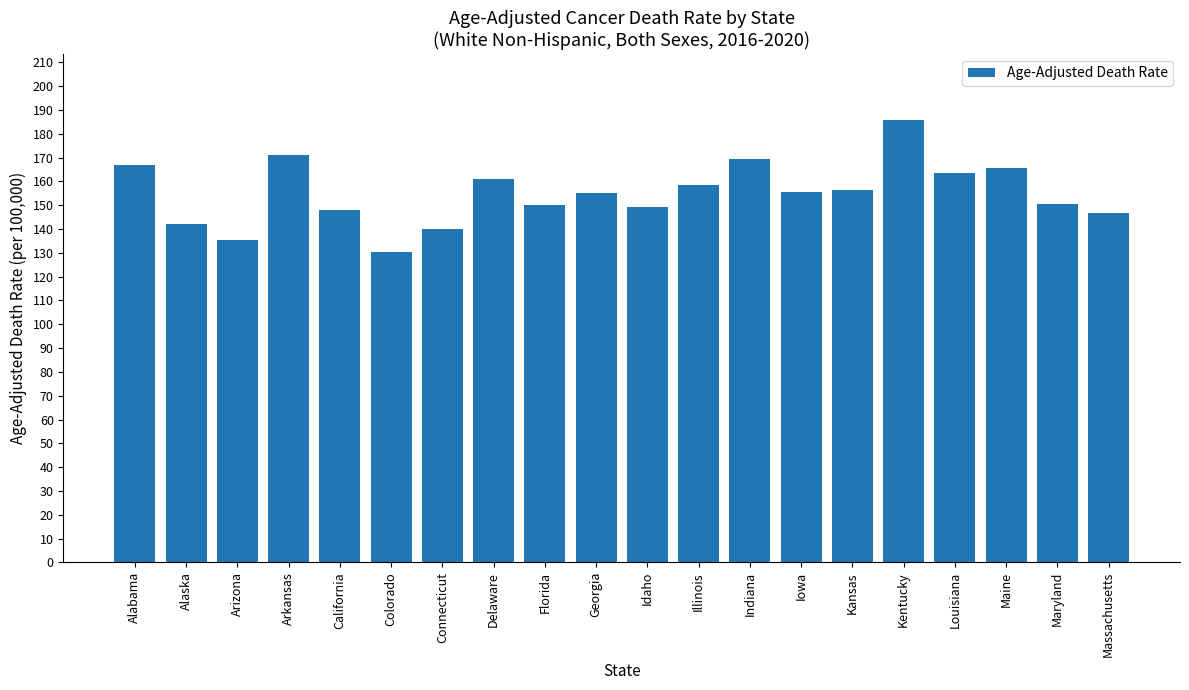

What is the sum of the values at Delaware and Iowa?

316.5